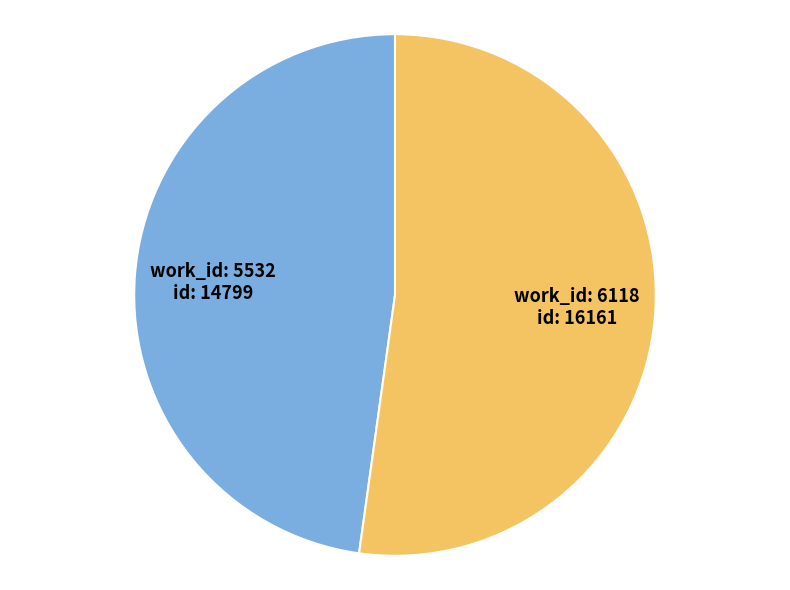

Does any single category account for the majority?

Yes